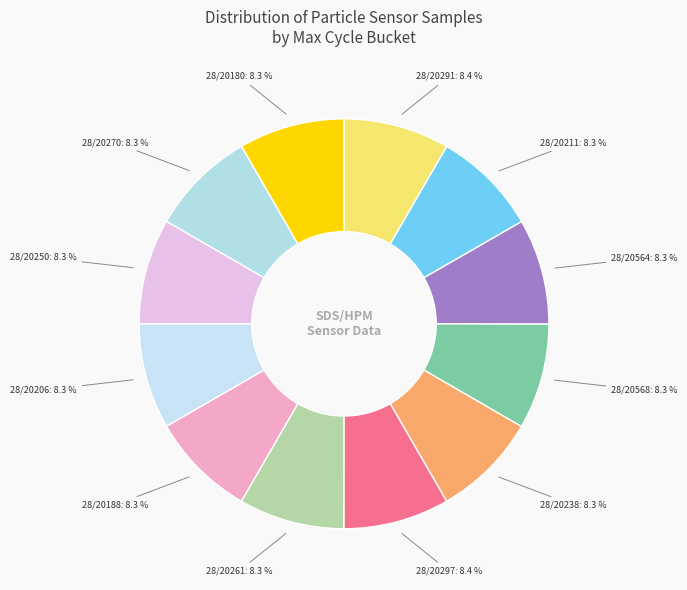

Count the number of slices in the pie.

12